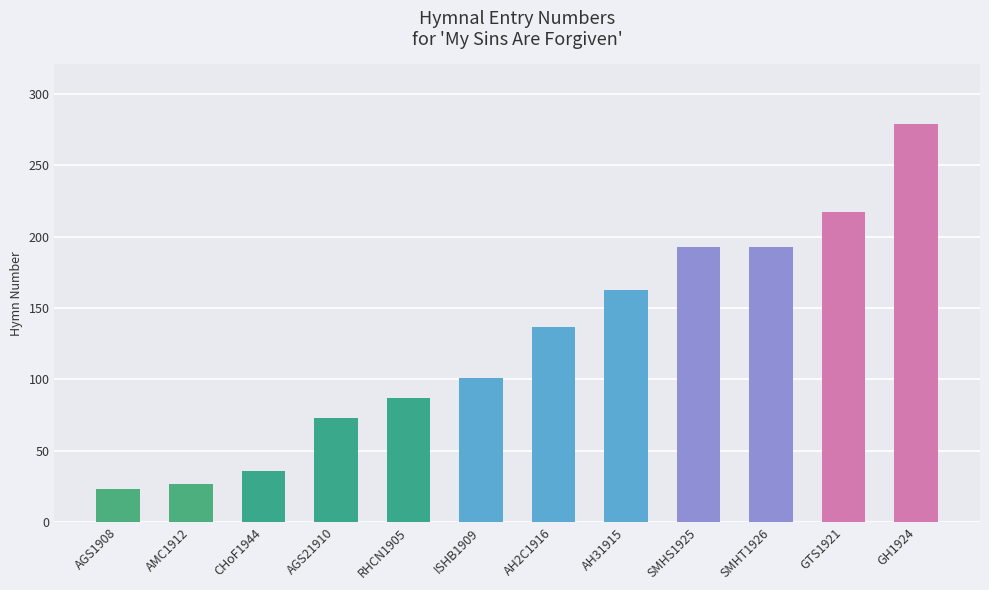

Reading left to right, extract all data points from this chart.

23	27	36	73	87	101	137	163	193	193	217	279